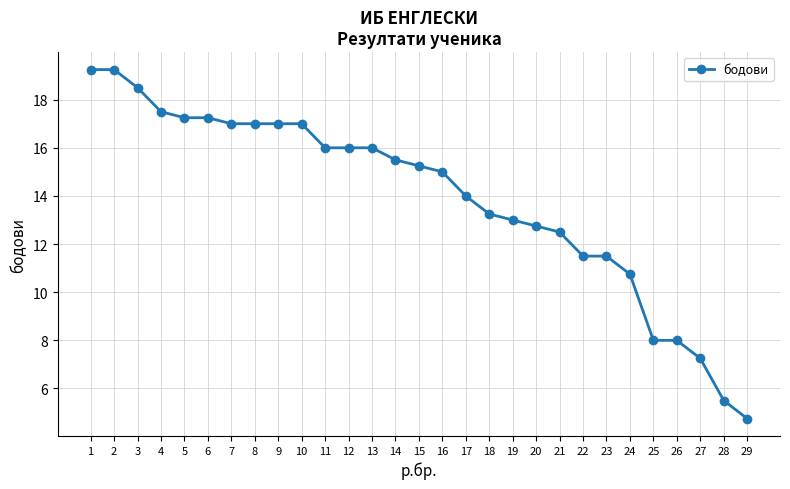

Which label corresponds to the smallest value in the chart?

29